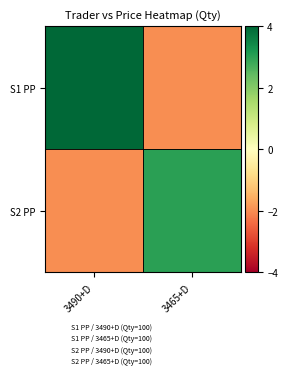

Rank the series by their maximum value, from highest to lowest.

S1 PP, S2 PP